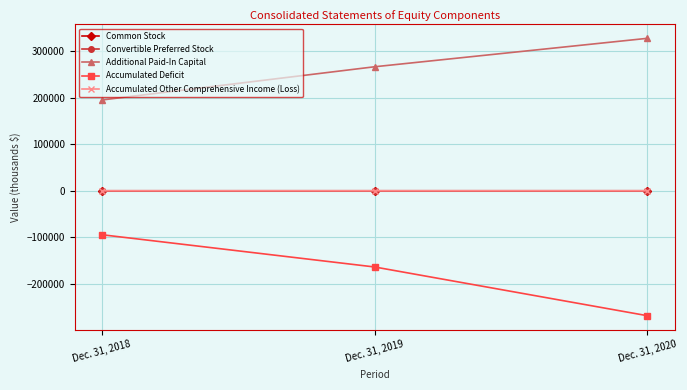

Between Dec. 31, 2018 and Dec. 31, 2020, which series saw the biggest shift?

Accumulated Deficit